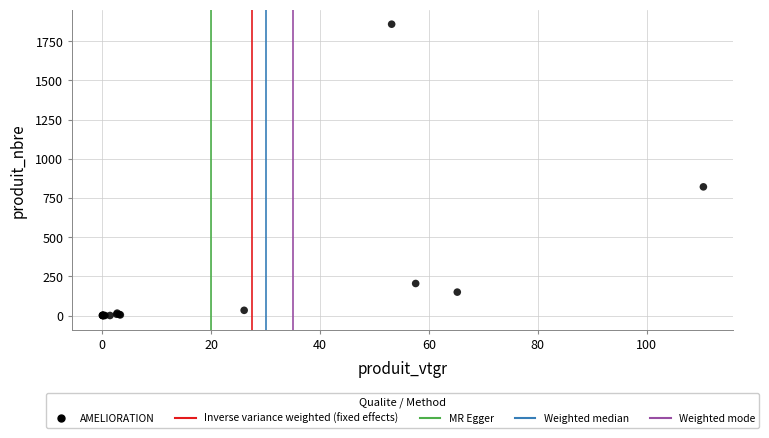

What Y value in the scatter plot is closest to 929?

821